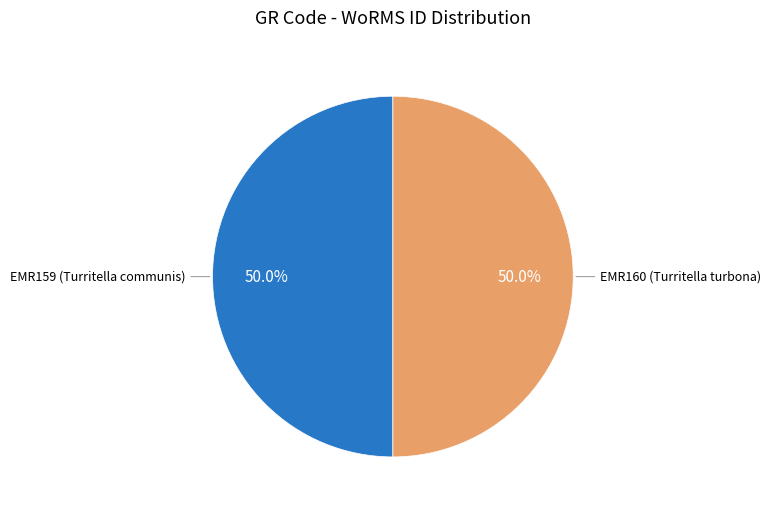

Approximately how many times larger is the value at EMR159 (Turritella communis) compared to EMR160 (Turritella turbona)?

1.0